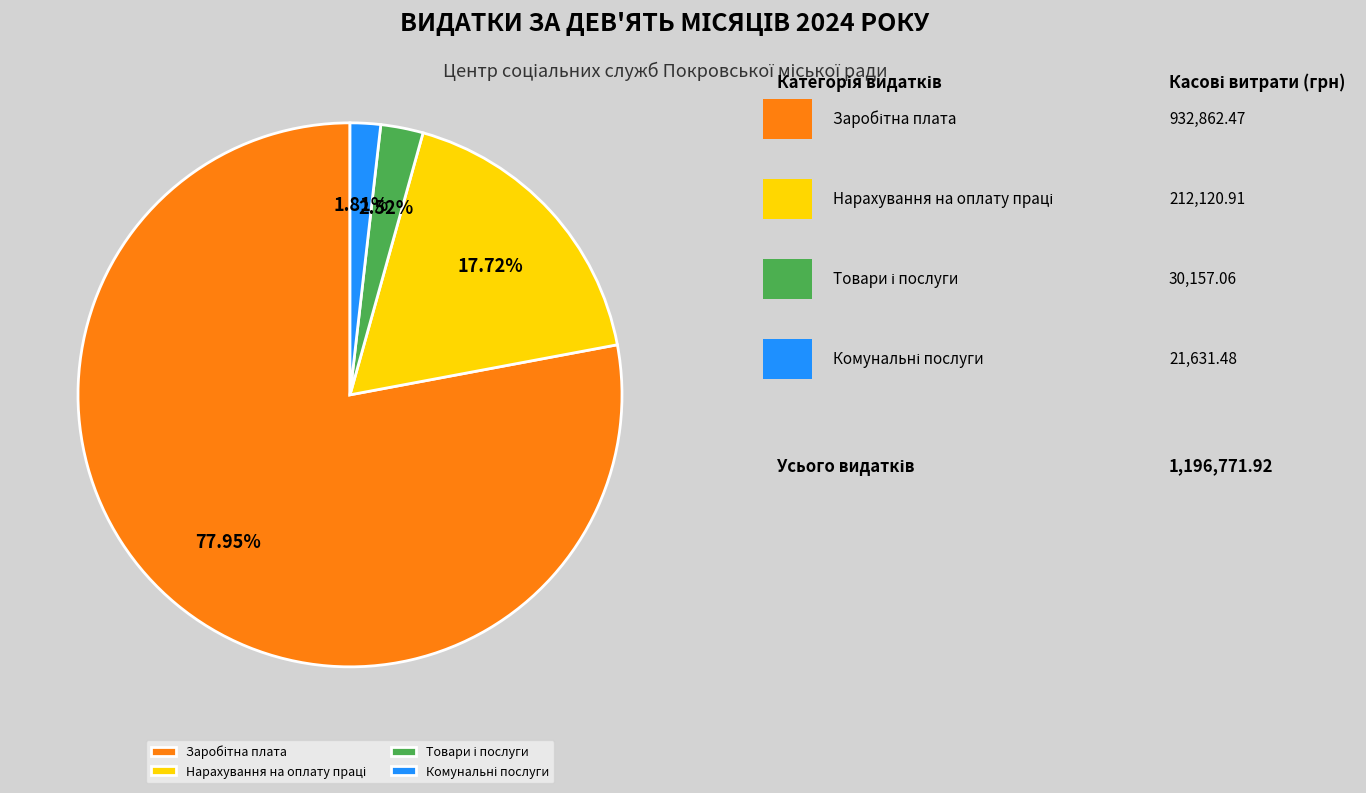

How many slices are in this pie chart?

4